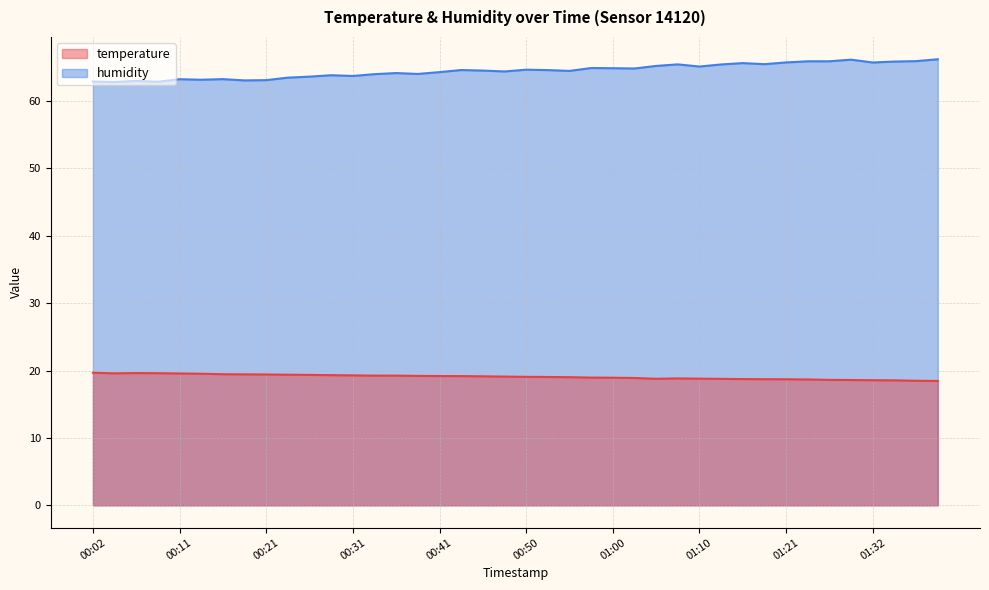

Rank the series by their average value, from highest to lowest.

humidity, temperature